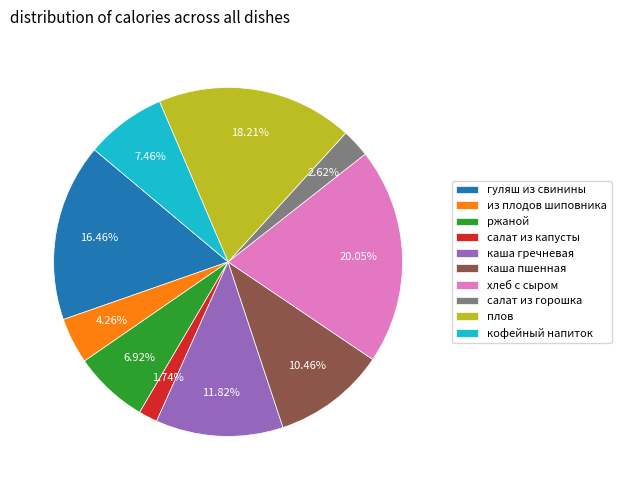

Is there any slice that represents more than half of the pie?

No